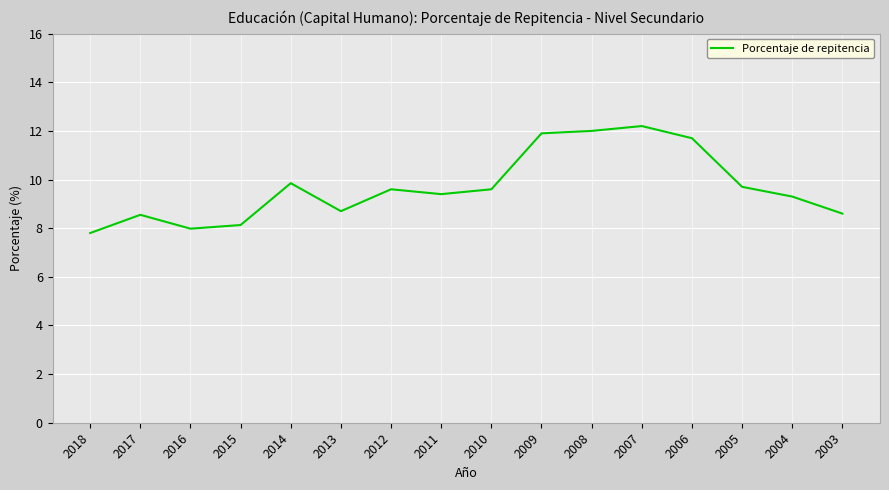

At which label does the data first exceed 9?

2014